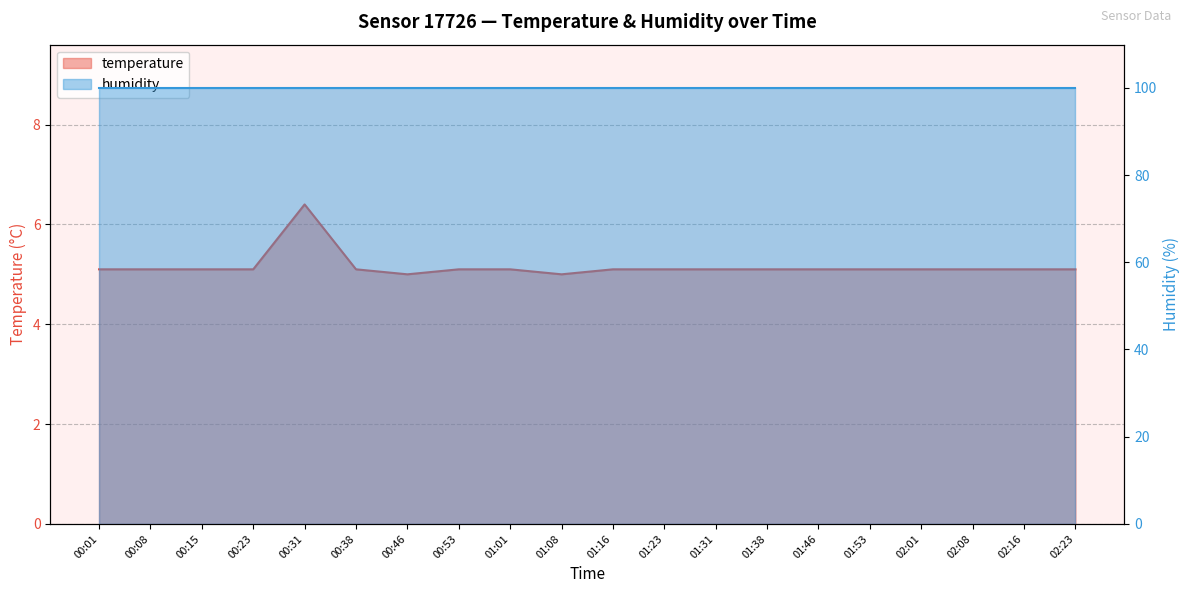

At which category does the data reach its first local valley?

00:46